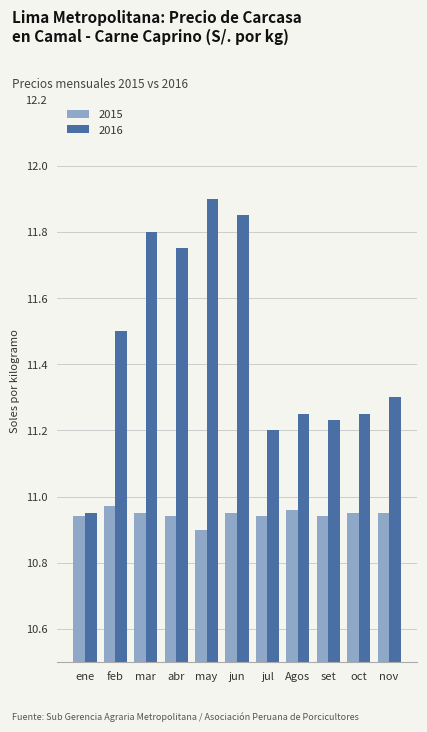

Rank the series by their maximum value, from lowest to highest.

2015, 2016